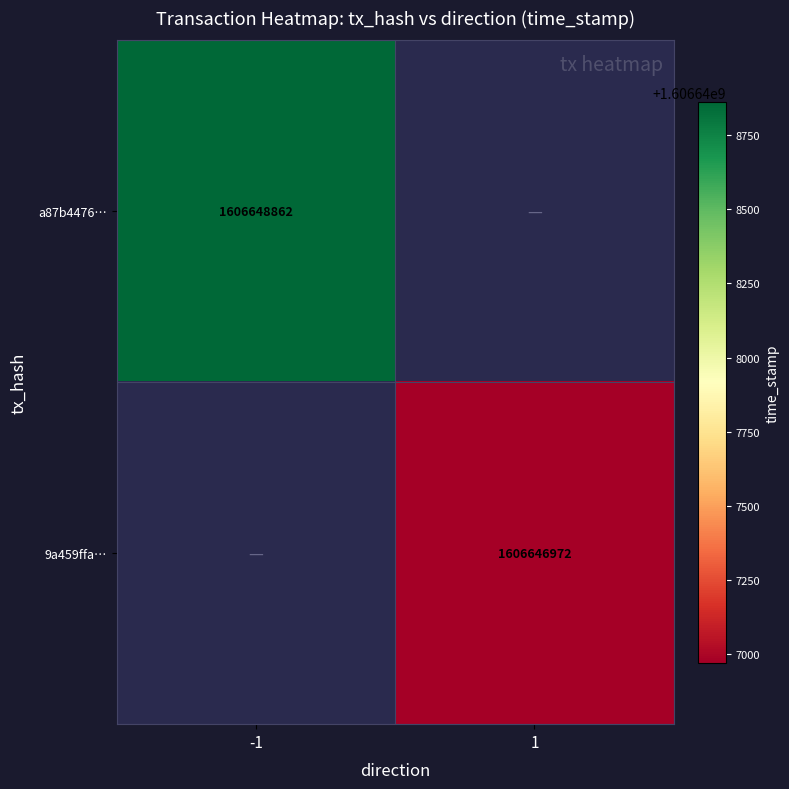

True or false: 9a459ffa… has a value of 2864587897 at 1.

False